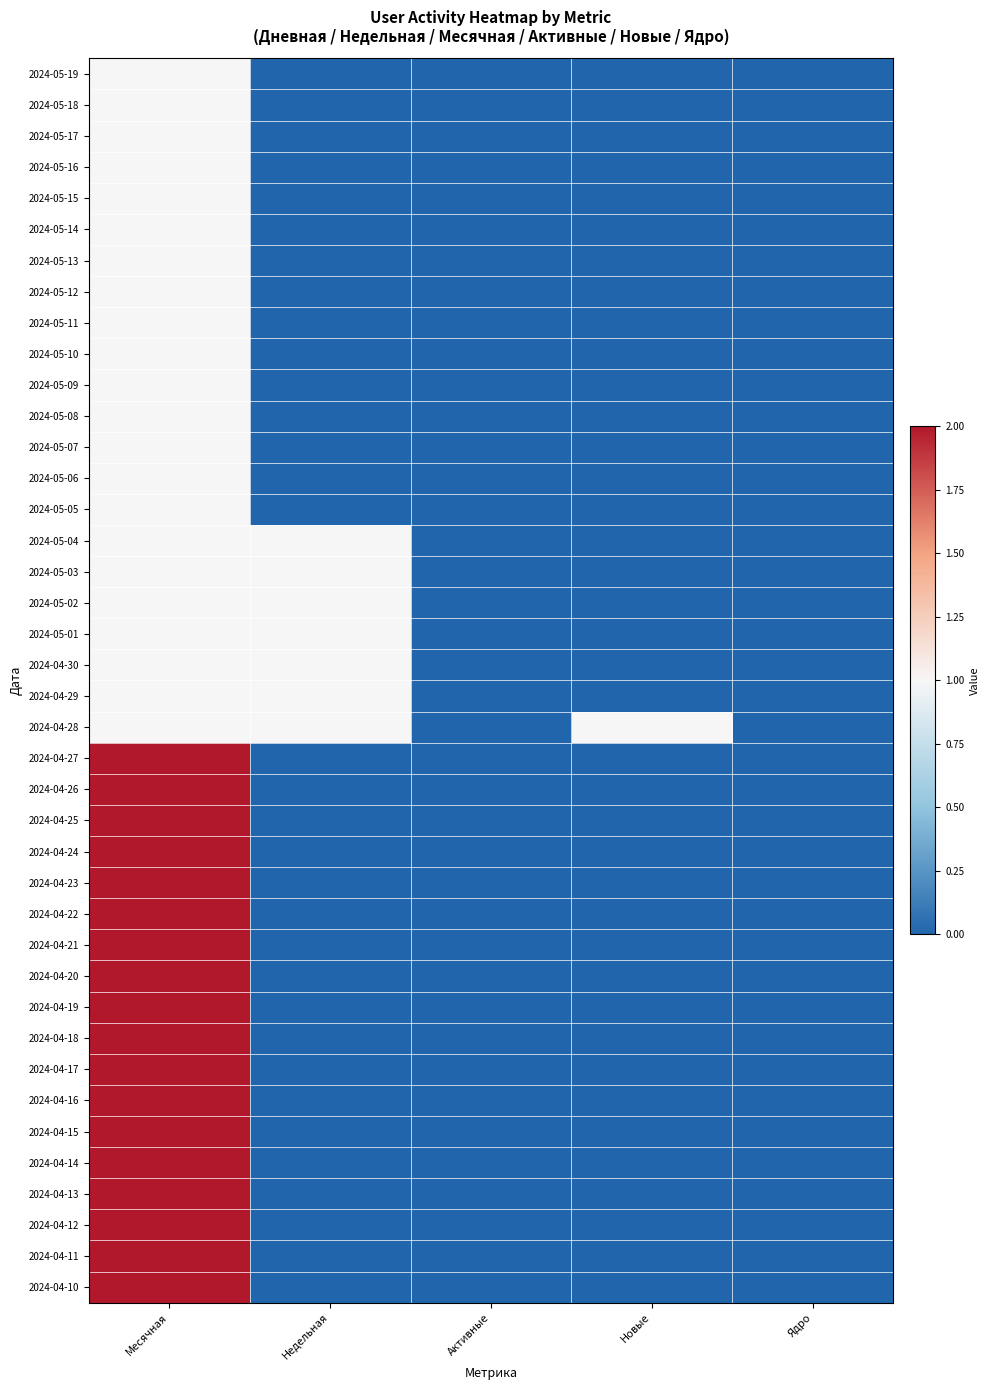

At which category does the chart reach its peak across all series?

Месячная